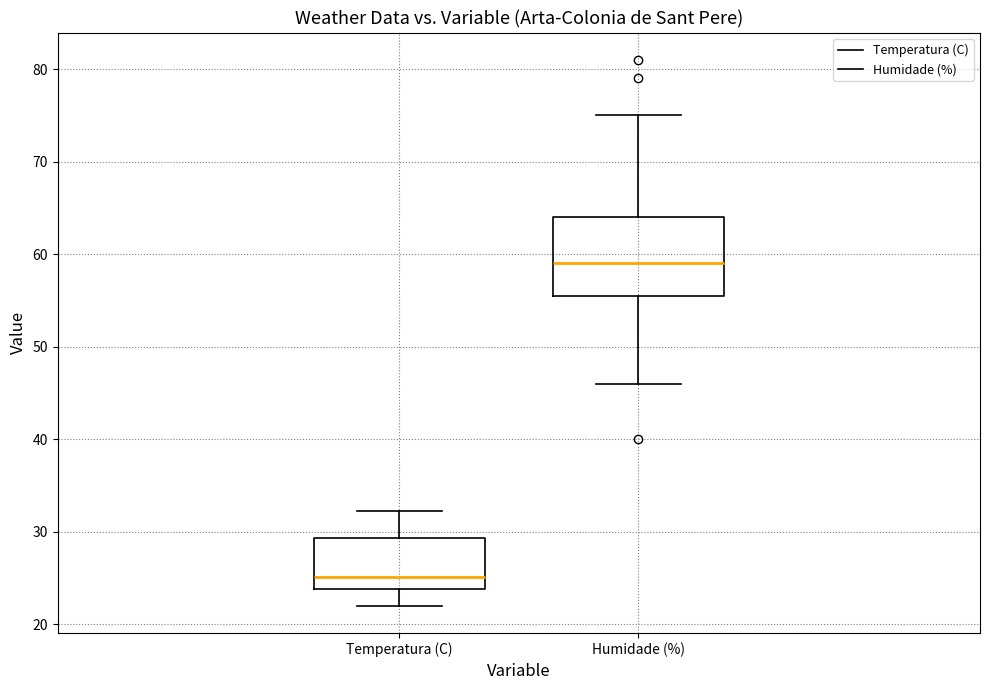

Reading left to right, transcribe this box plot: for each box, give where its median line is, the range the box spans, and where its two whiskers end, as read against the y-axis. The values are not printed on the chart, so give them approximately, as read against the axis.

Temperatura (C): median 25, box 24 to 29, whiskers 22 to 32
Humidade (%): median 59, box 56 to 64, whiskers 46 to 75